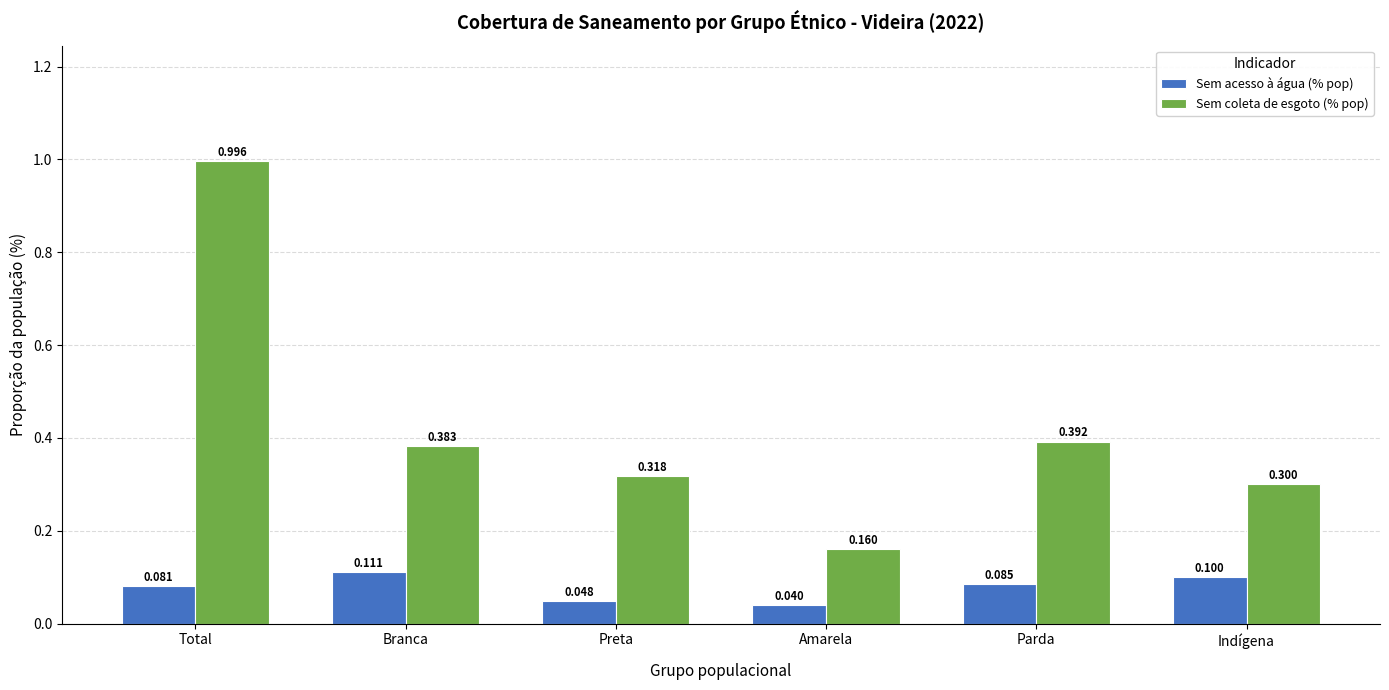

Rank the categories by Sem acesso à água (% pop) value from highest to lowest.

Branca, Indígena, Parda, Total, Preta, Amarela